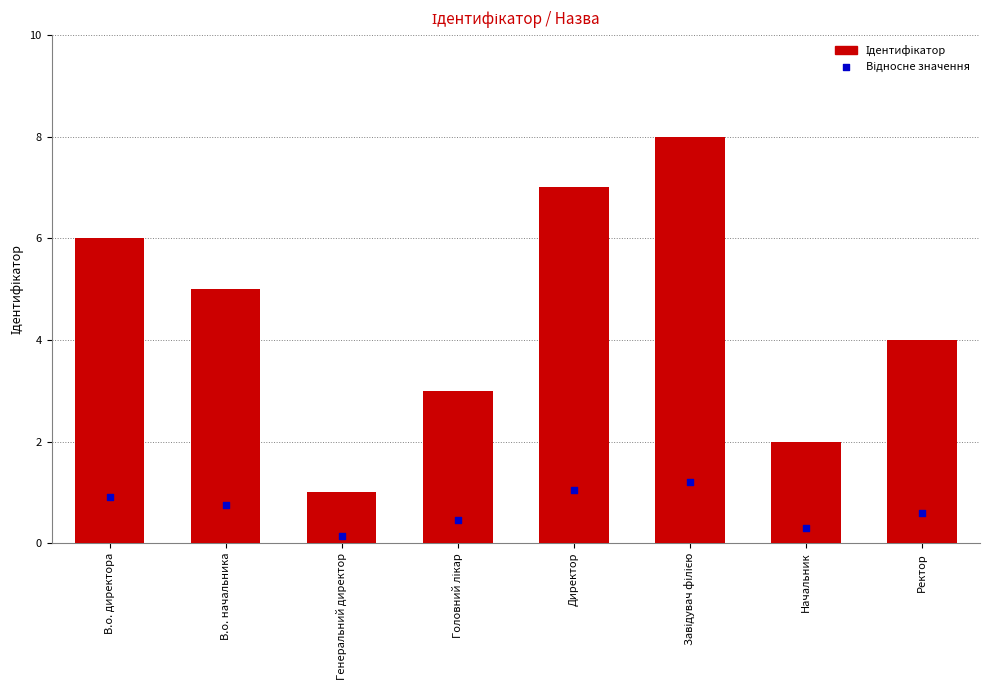

Which series reaches the minimum Y coordinate?

Відносне значення